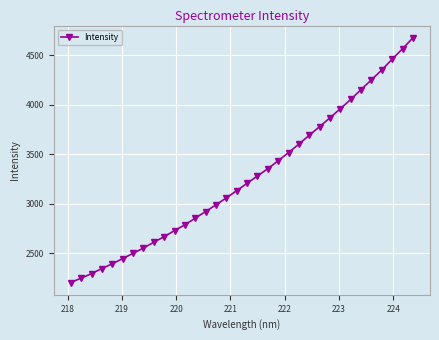

What is the difference between the second highest and minimum values?

2362.5